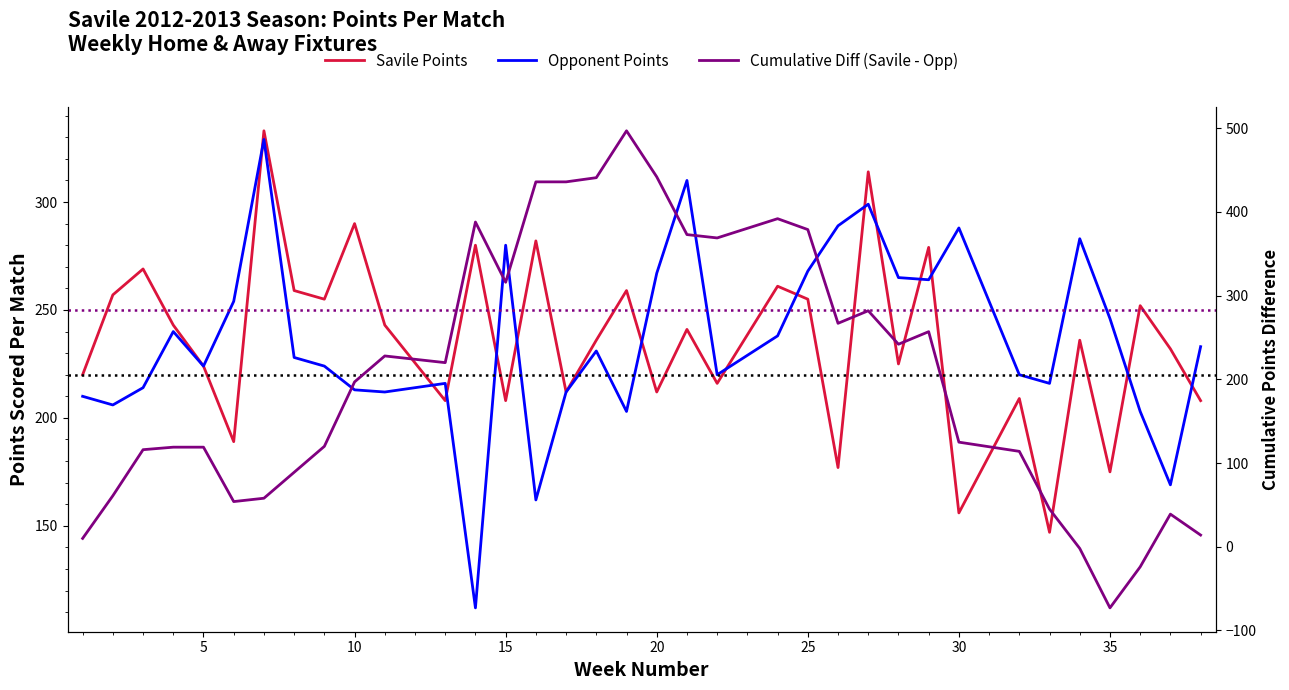

The Opponent Points series shows 78 at 33. True or false?

False